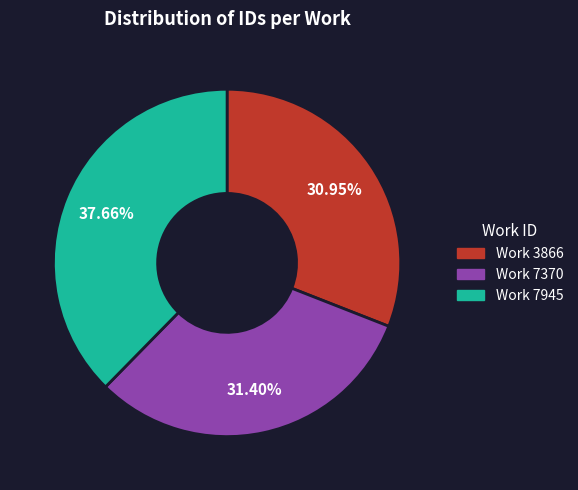

Is there any slice that represents more than half of the pie?

No